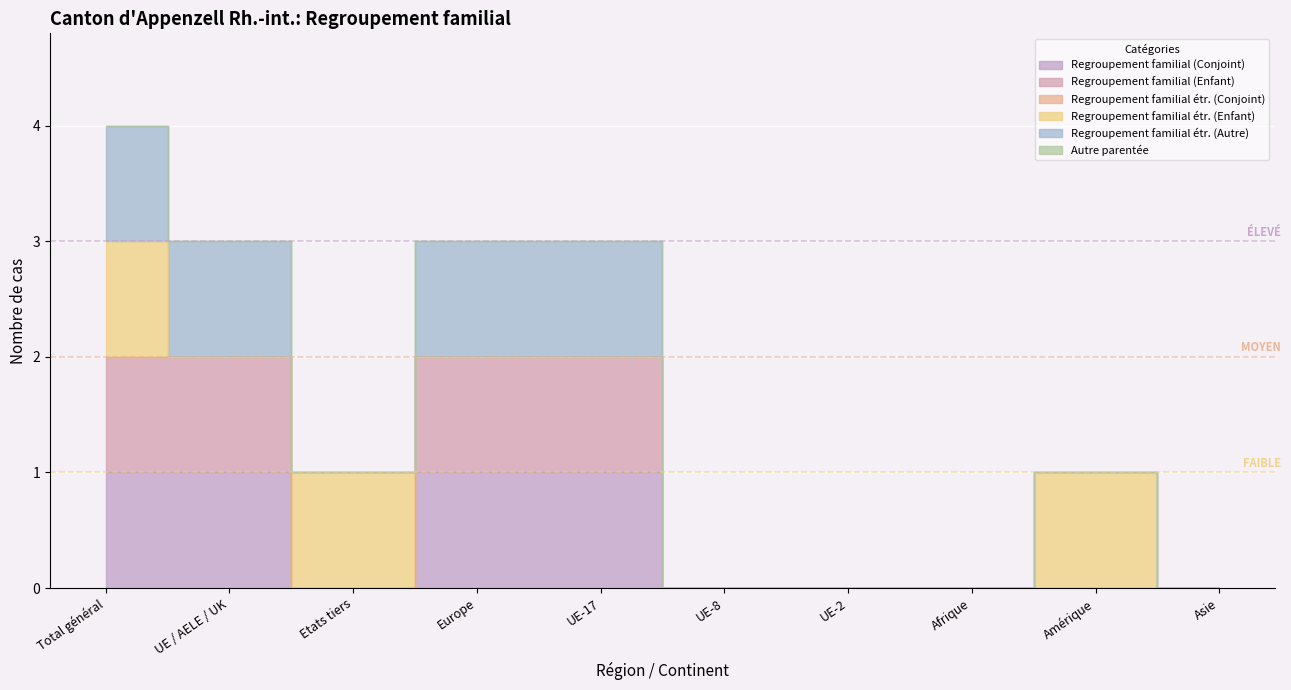

List the labels in order of Regroupement familial (Conjoint) value, largest first.

Total général, UE / AELE / UK, Europe, UE-17, Etats tiers, UE-8, UE-2, Afrique, Amérique, Asie